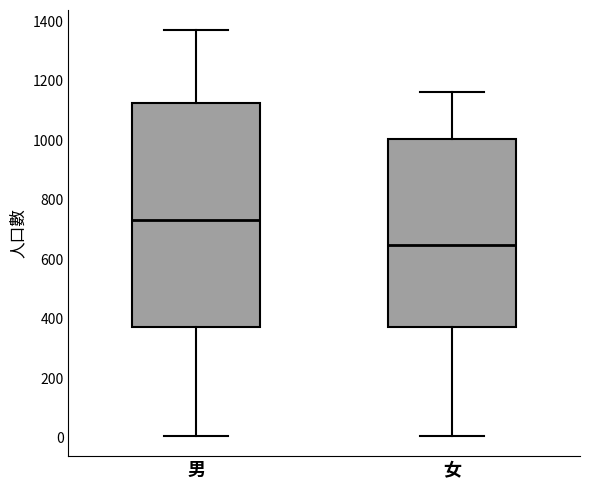

Which box is the tallest, from its lower edge to its upper edge?

男